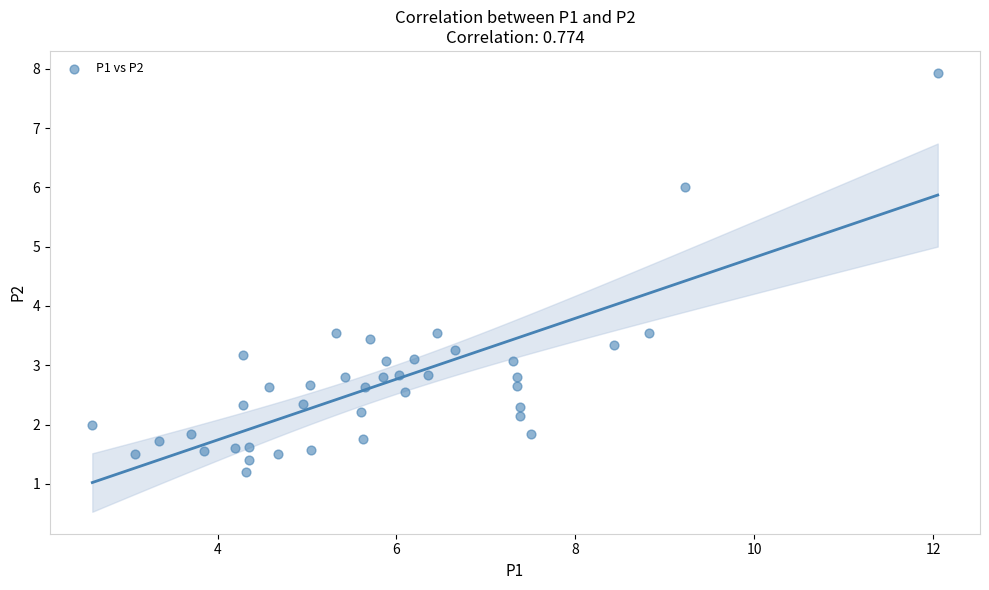

What is the range of X values (max minus min)?

9.5